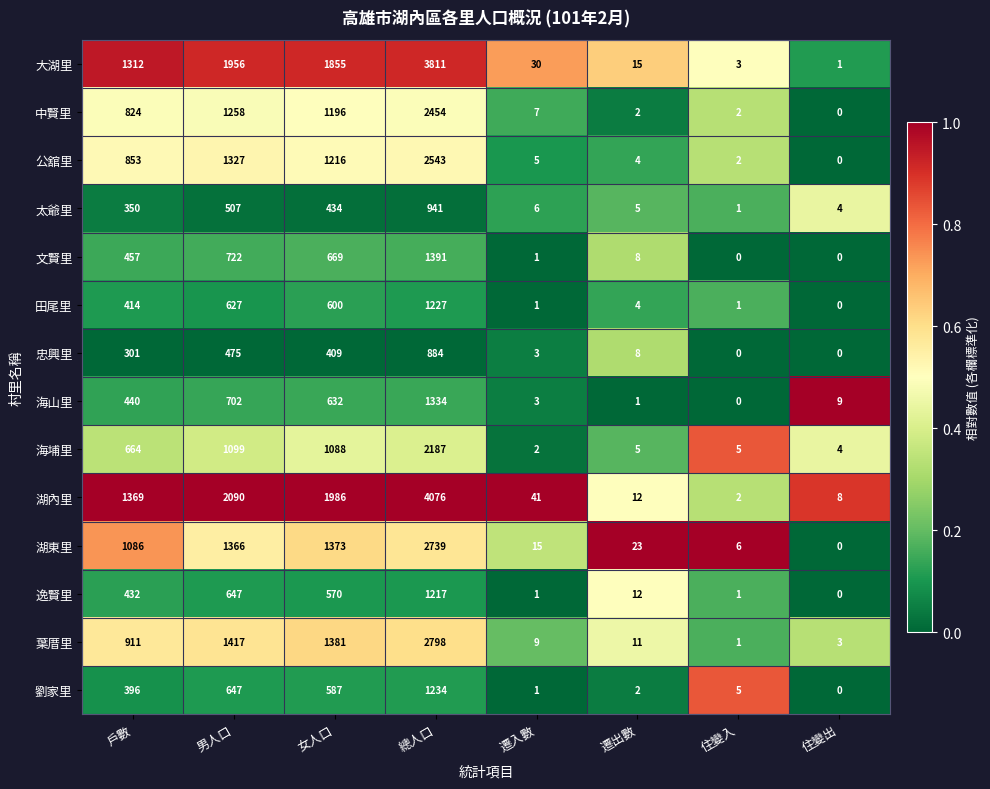

Rank the categories by 劉家里 value from highest to lowest.

總人口, 男人口, 女人口, 戶數, 住變入, 遷出數, 遷入數, 住變出